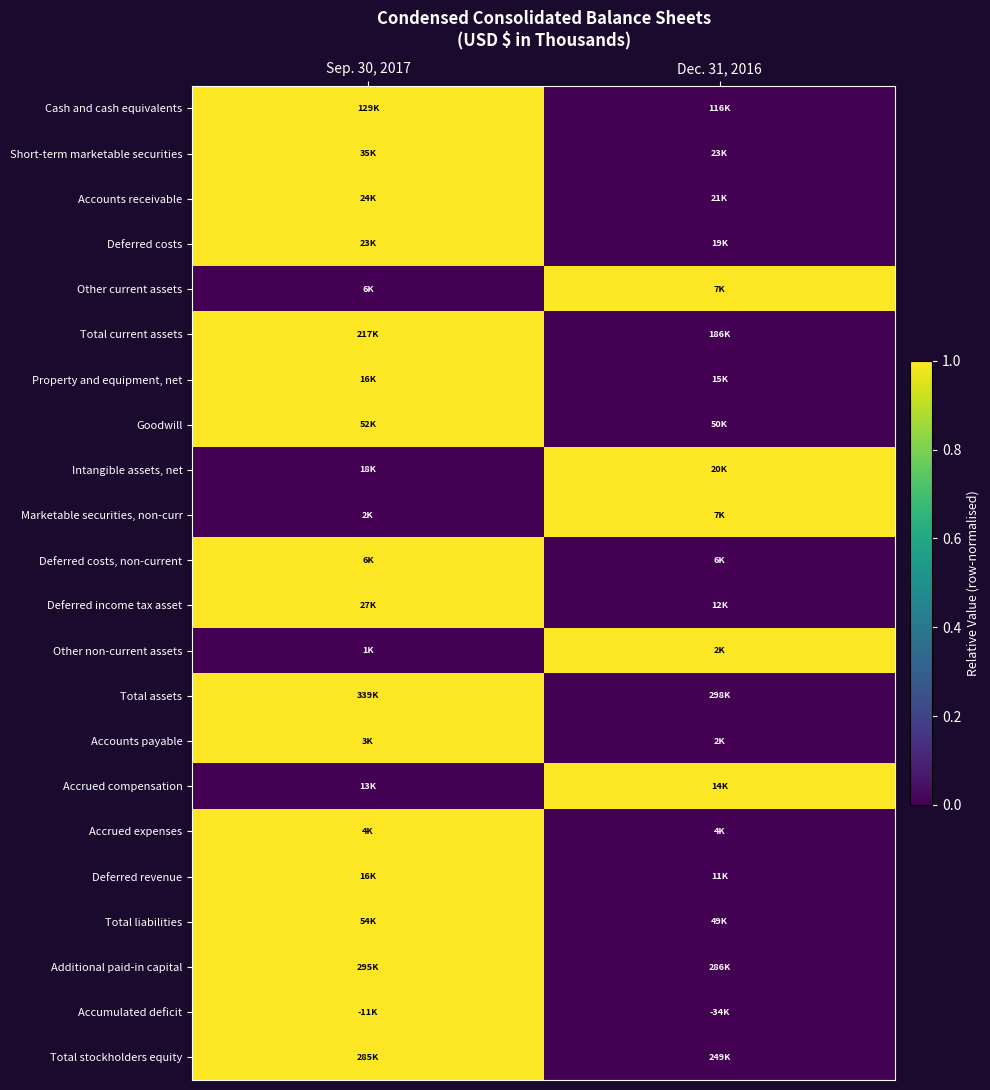

Reading left to right, what are all the values shown in this chart?

Cash and cash equivalents: Sep. 30, 2017=1	Dec. 31, 2016=0
Short-term marketable securities: Sep. 30, 2017=1	Dec. 31, 2016=0
Accounts receivable: Sep. 30, 2017=1	Dec. 31, 2016=0
Deferred costs: Sep. 30, 2017=1	Dec. 31, 2016=0
Other current assets: Sep. 30, 2017=0	Dec. 31, 2016=1
Total current assets: Sep. 30, 2017=1	Dec. 31, 2016=0
Property and equipment, net: Sep. 30, 2017=1	Dec. 31, 2016=0
Goodwill: Sep. 30, 2017=1	Dec. 31, 2016=0
Intangible assets, net: Sep. 30, 2017=0	Dec. 31, 2016=1
Marketable securities, non-curr: Sep. 30, 2017=0	Dec. 31, 2016=1
Deferred costs, non-current: Sep. 30, 2017=1	Dec. 31, 2016=0
Deferred income tax asset: Sep. 30, 2017=1	Dec. 31, 2016=0
Other non-current assets: Sep. 30, 2017=0	Dec. 31, 2016=1
Total assets: Sep. 30, 2017=1	Dec. 31, 2016=0
Accounts payable: Sep. 30, 2017=1	Dec. 31, 2016=0
Accrued compensation: Sep. 30, 2017=0	Dec. 31, 2016=1
Accrued expenses: Sep. 30, 2017=1	Dec. 31, 2016=0
Deferred revenue: Sep. 30, 2017=1	Dec. 31, 2016=0
Total liabilities: Sep. 30, 2017=1	Dec. 31, 2016=0
Additional paid-in capital: Sep. 30, 2017=1	Dec. 31, 2016=0
Accumulated deficit: Sep. 30, 2017=1	Dec. 31, 2016=0
Total stockholders equity: Sep. 30, 2017=1	Dec. 31, 2016=0